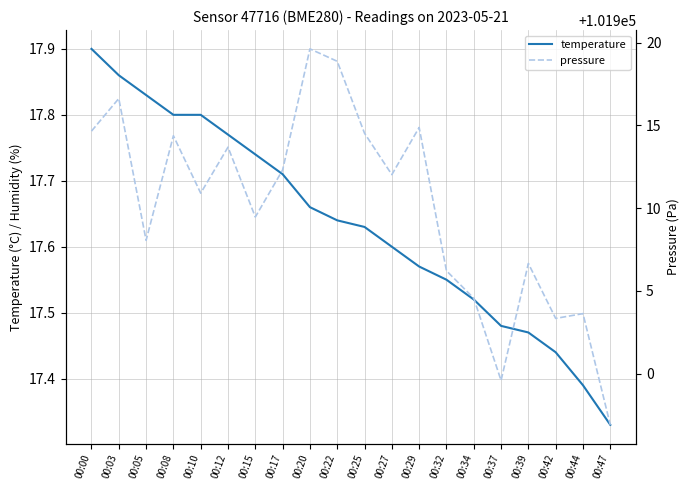

What is the value of the temperature point at the 5th from the left?

17.8